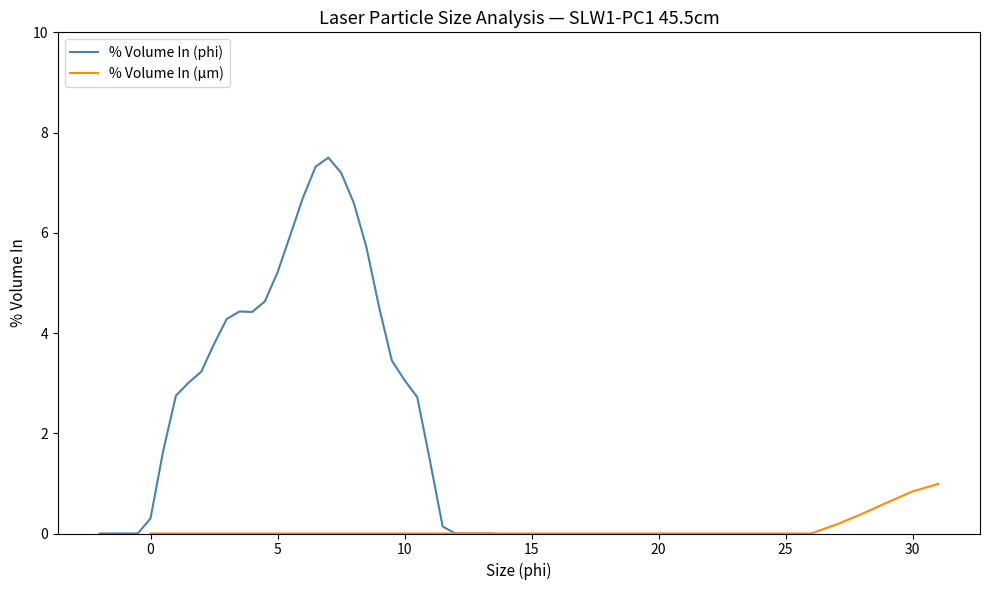

What are all the series names shown in the legend?

% Volume In (phi), % Volume In (μm)